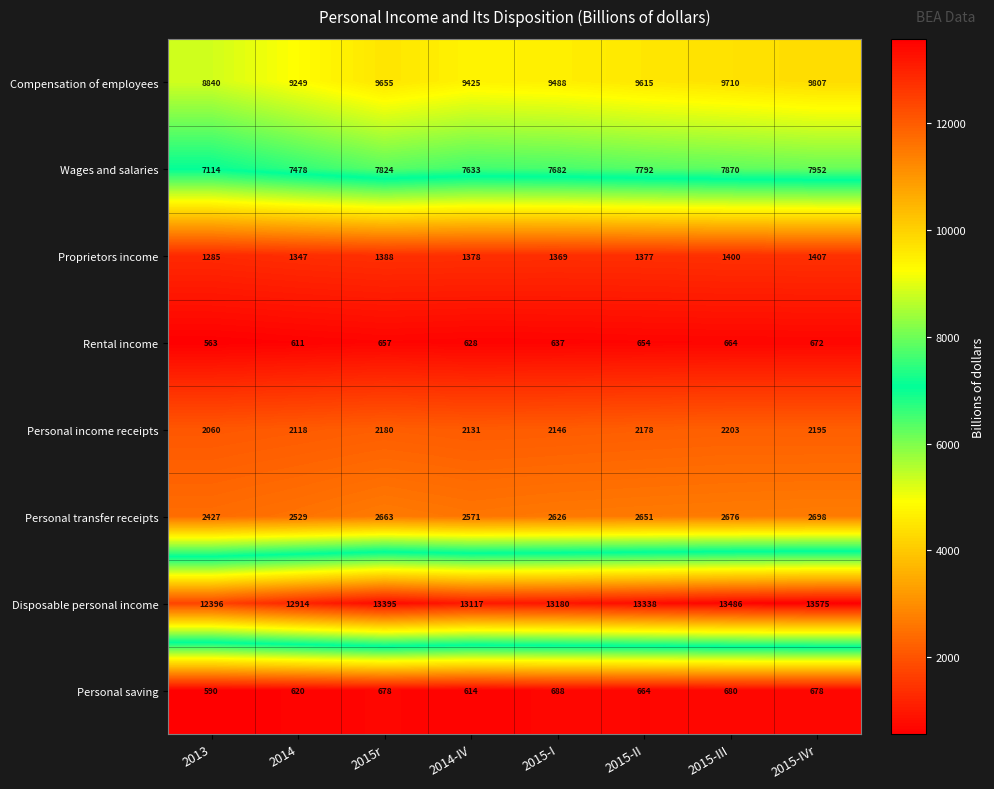

List the series in order of their peak value, lowest first.

Rental income, Personal saving, Proprietors income, Personal income receipts, Personal transfer receipts, Wages and salaries, Compensation of employees, Disposable personal income